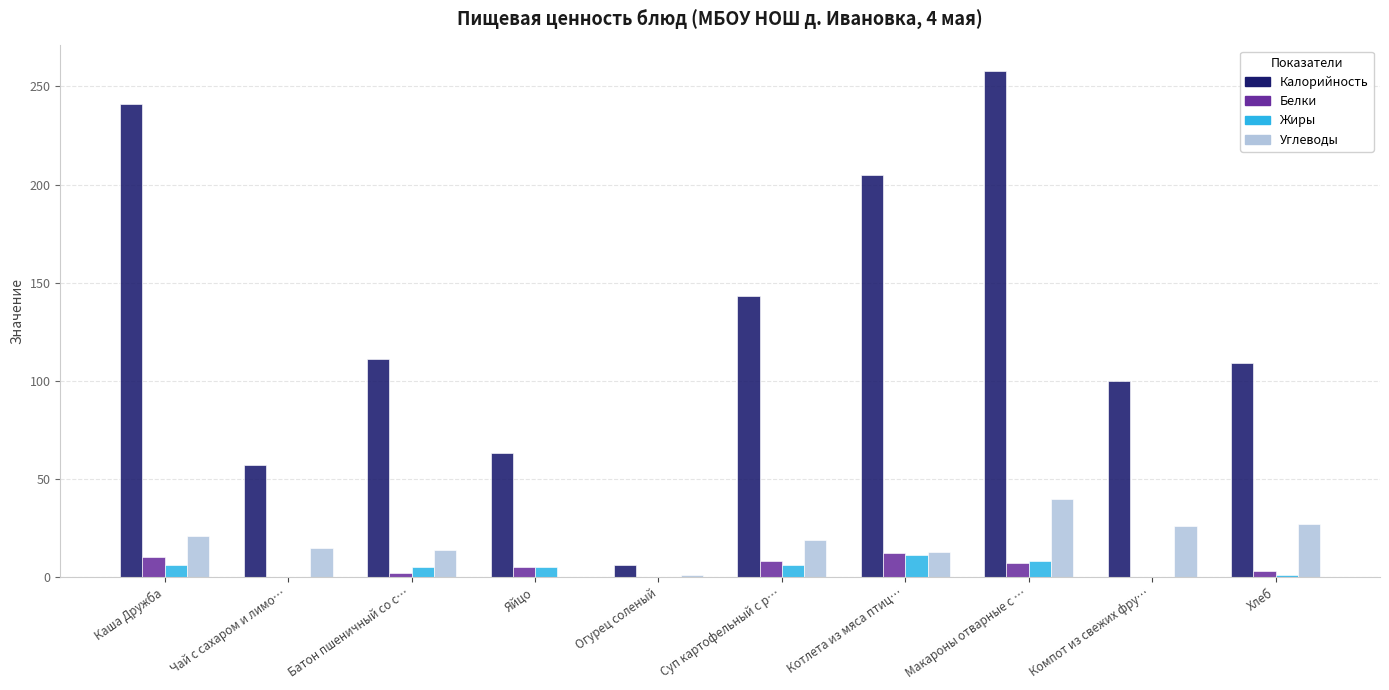

Between Яйцо and Огурец соленый, which series saw the biggest shift?

Калорийность